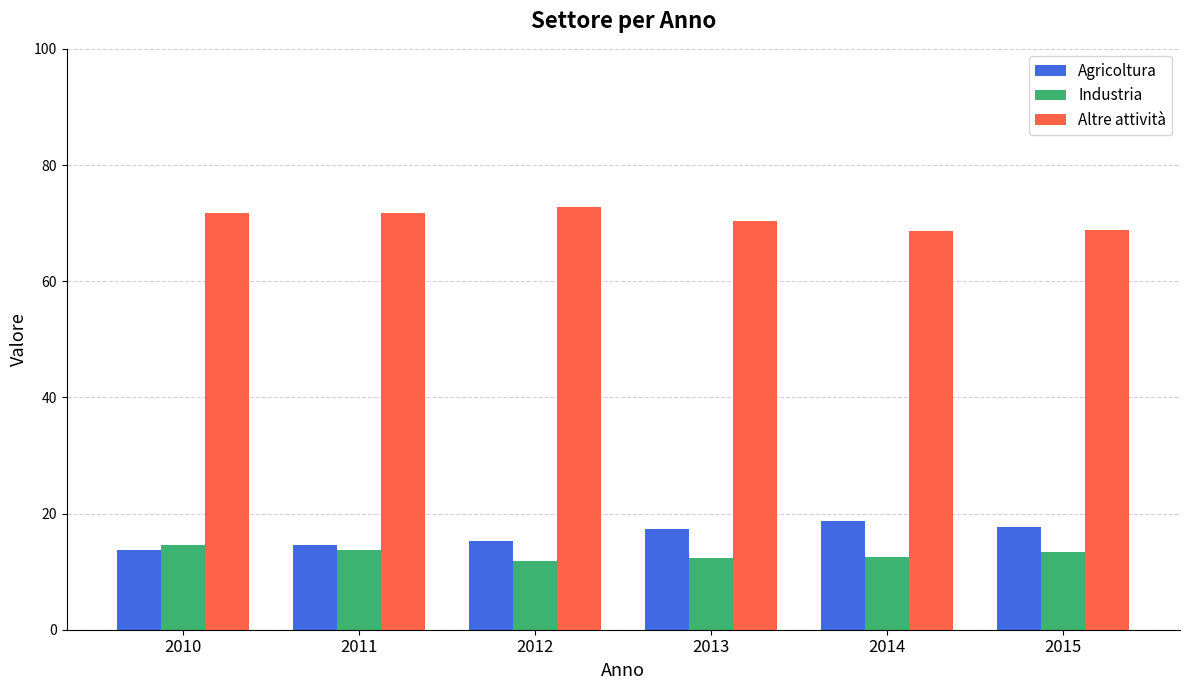

What is the difference between the highest and lowest values at 2010?

58.0